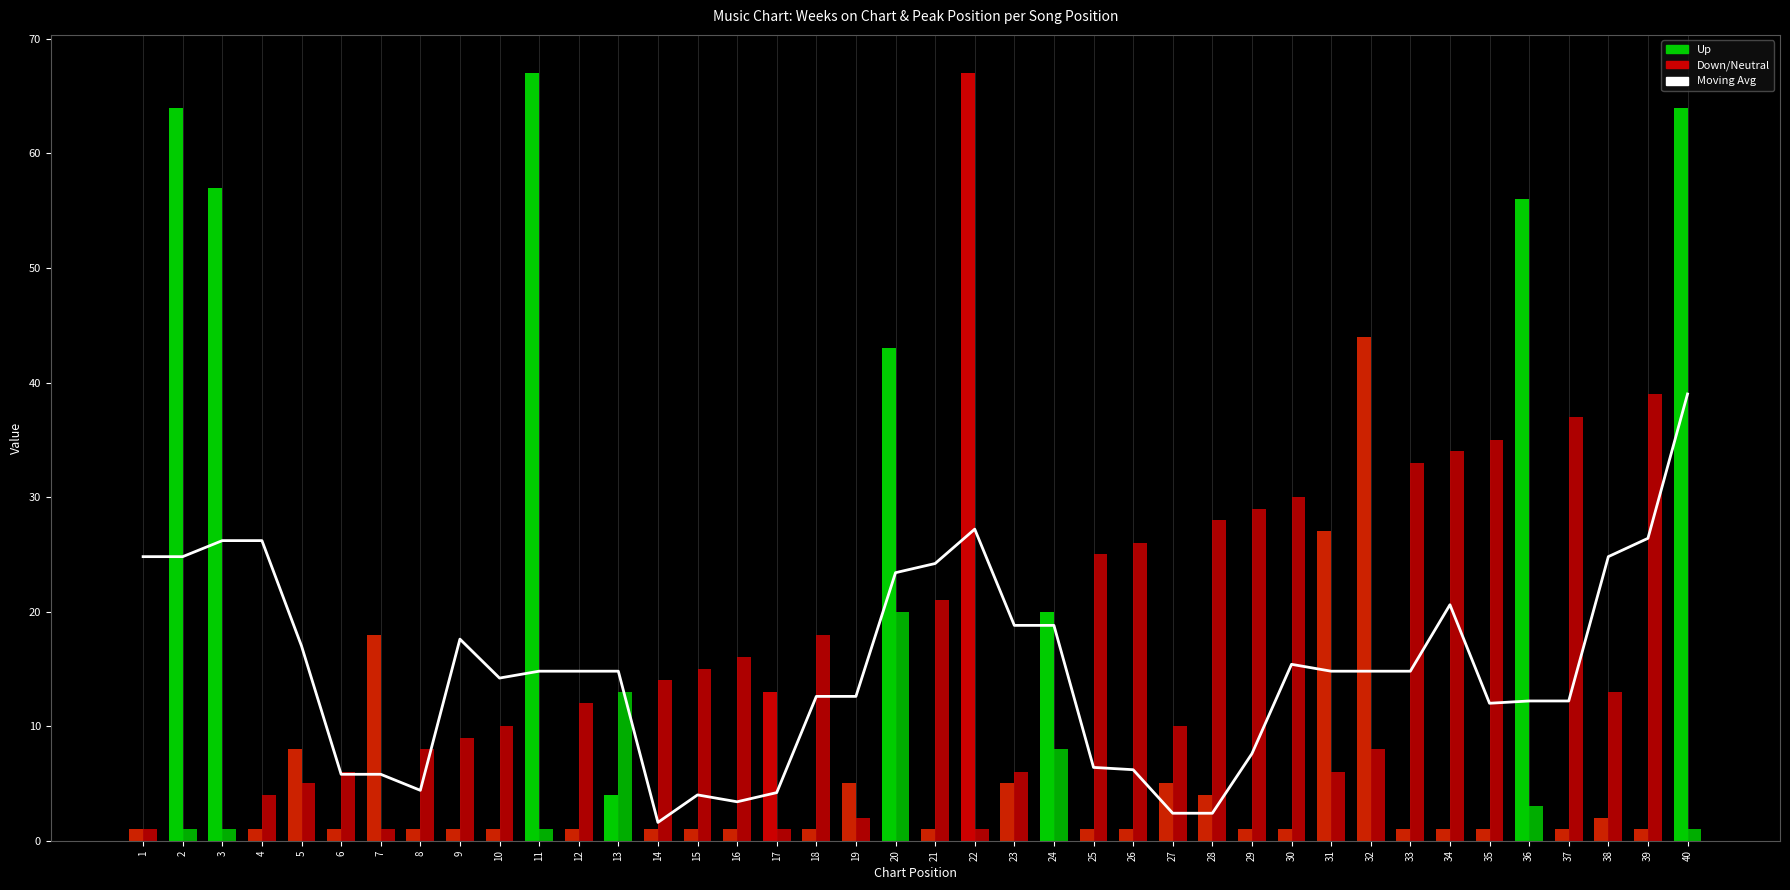

At which category is the sum across all series the highest?

40